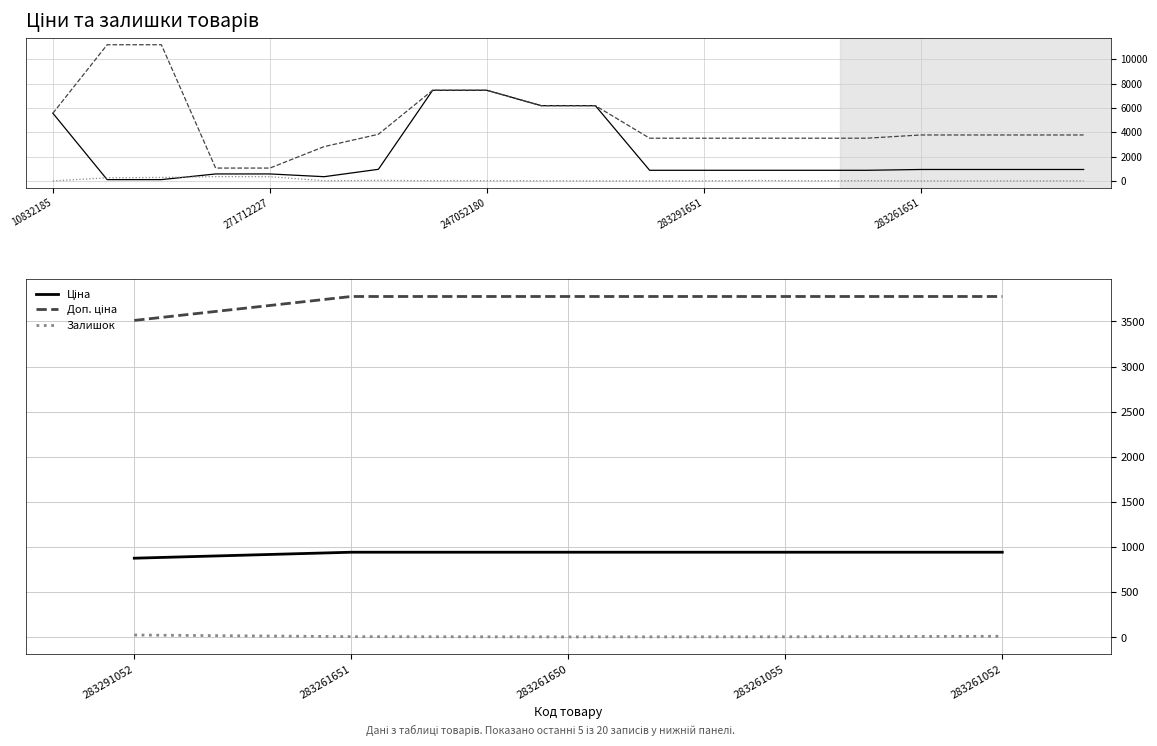

What is the lowest value of the Ціна series?

878.0